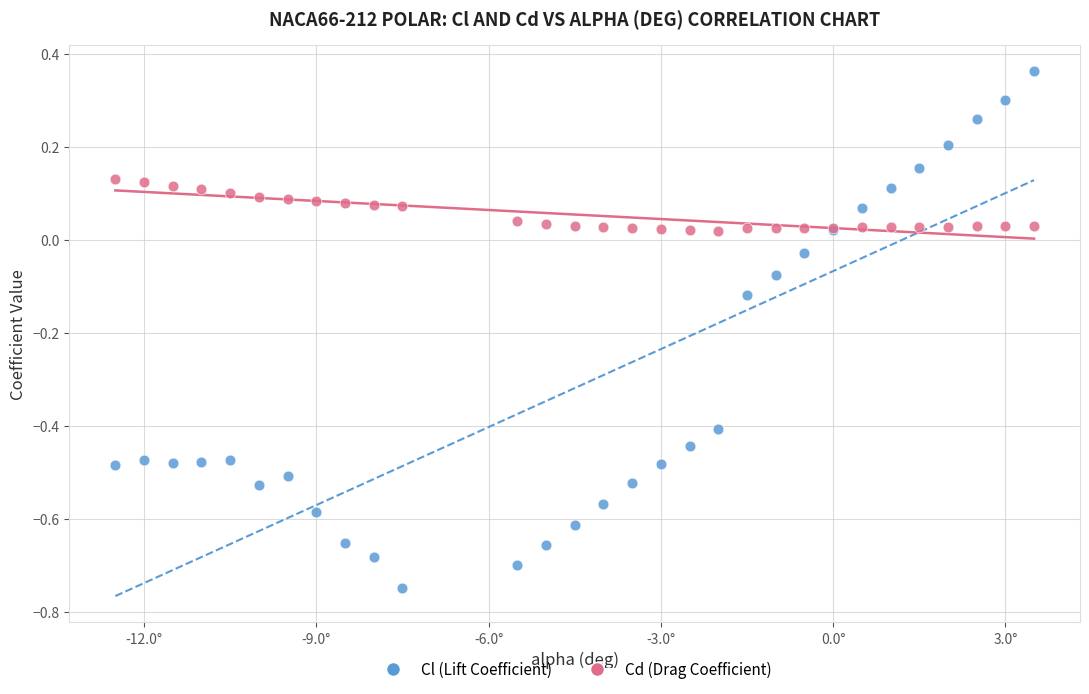

Which series reaches the minimum Y coordinate?

Cl (Lift Coefficient)